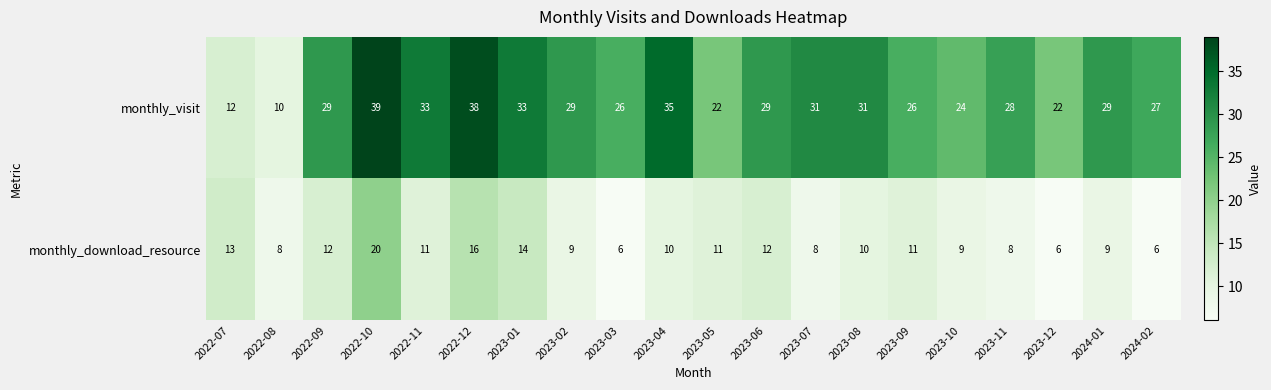

True or false: monthly_visit has a value of 38 at 2023-06.

False